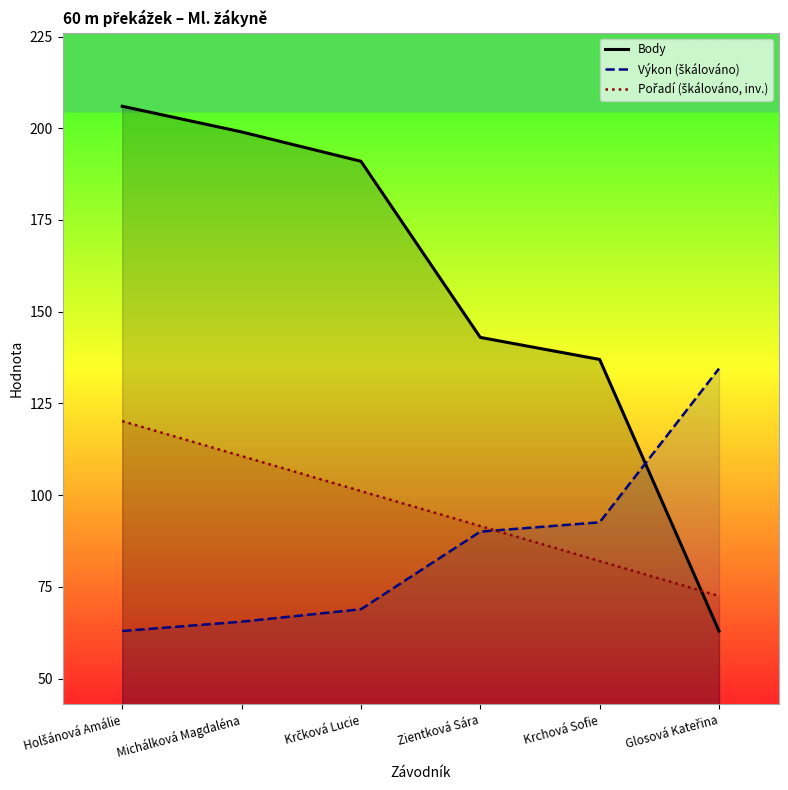

Reading left to right, what are all the values shown in this chart?

Body: 206.0	199.0	191.0	143.0	137.0	63.0
Výkon (škálováno): 63.0	65.5	68.9	90.1	92.6	134.5
Pořadí (škálováno, inv.): 120.2	110.7	101.1	91.6	82.1	72.5